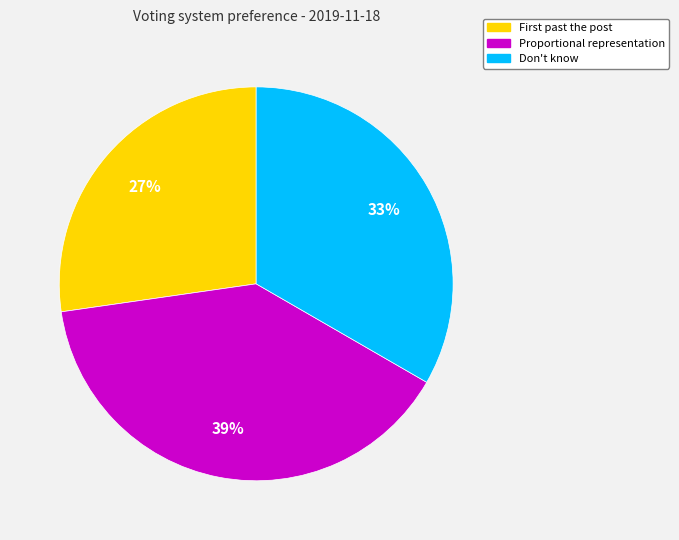

How many segments does this pie chart have?

3